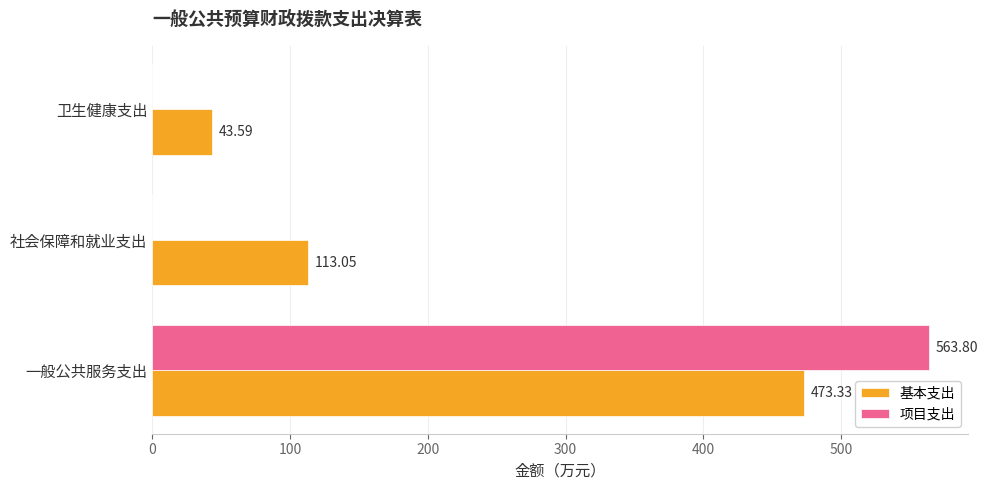

Which series has the widest spread of values?

项目支出